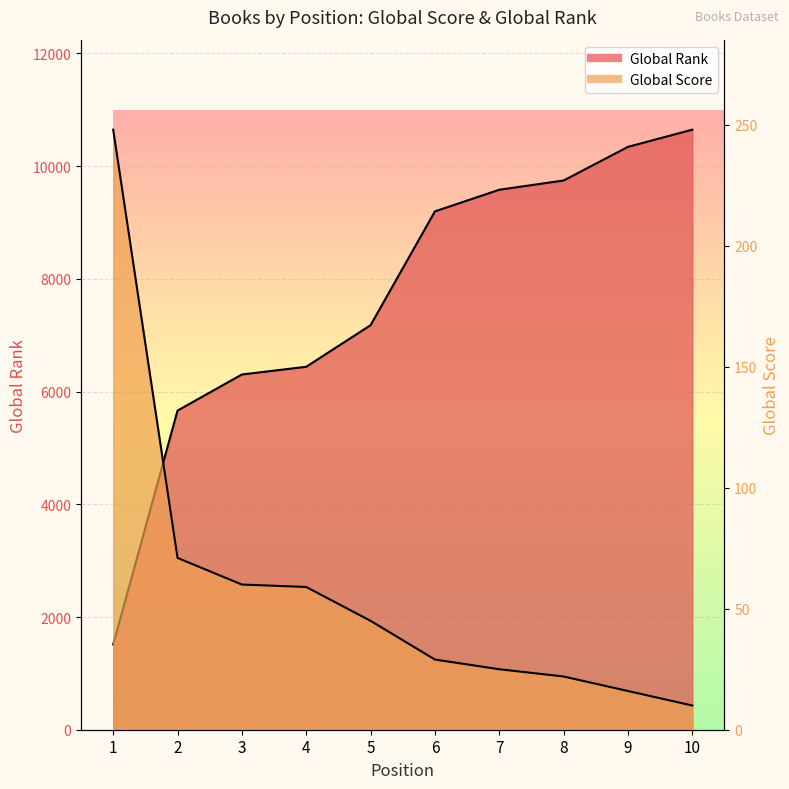

Which series has the largest total across all categories?

Global Rank